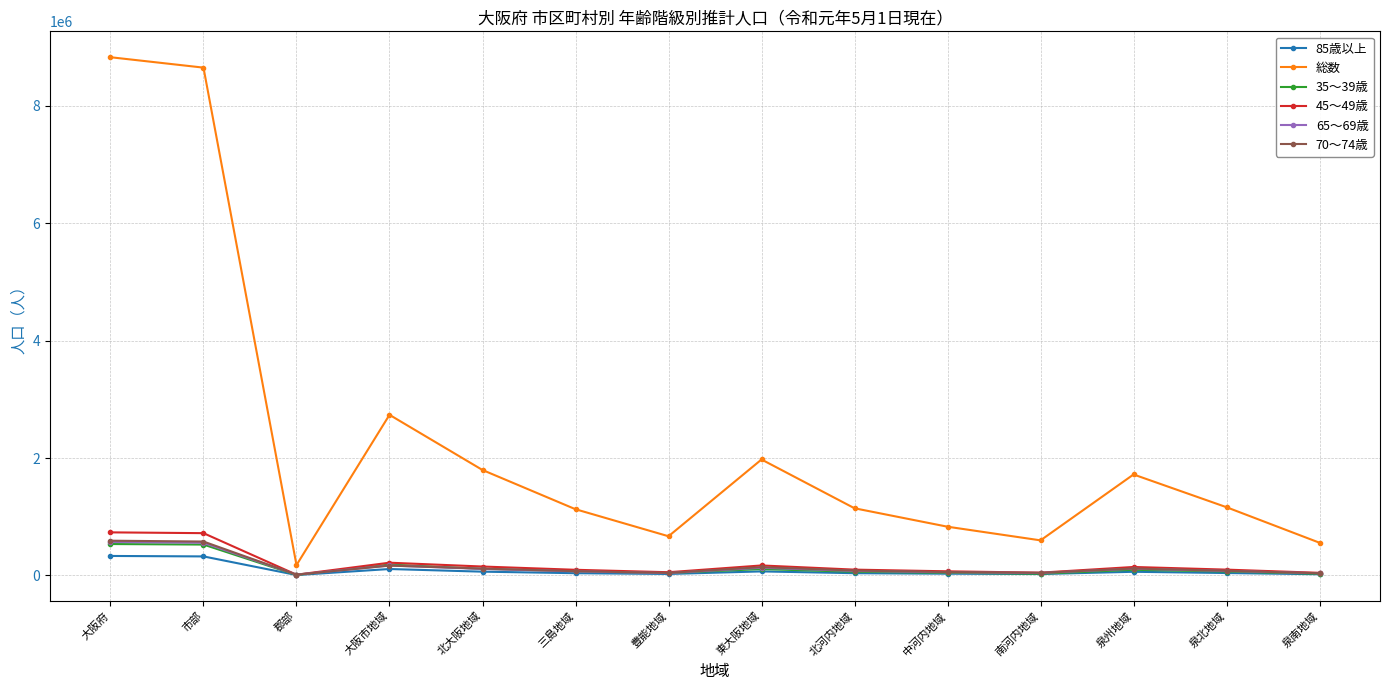

What value does the 45～49歳 series have at 中河内地域, to the nearest 100?

71000